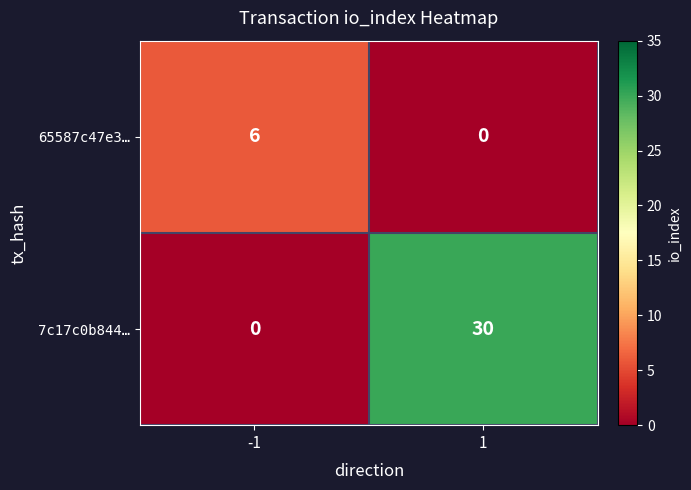

What is the average value of the 7c17c0b844… series?

15